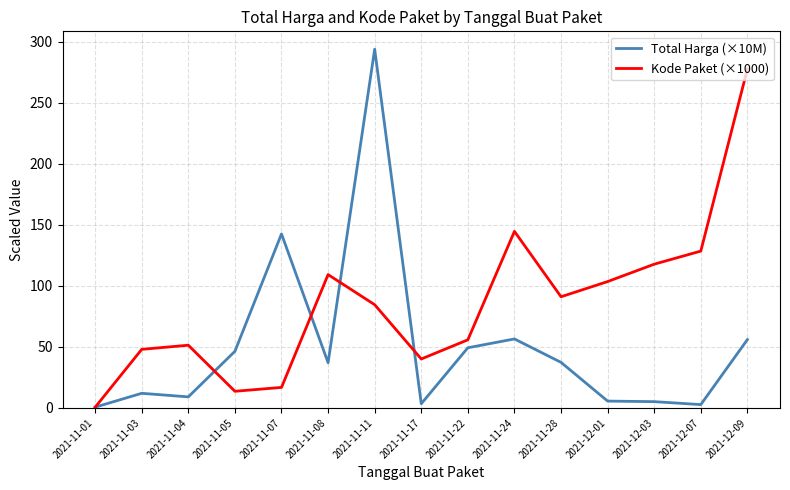

What is the average value of the Kode Paket (×1000) series?

85.6